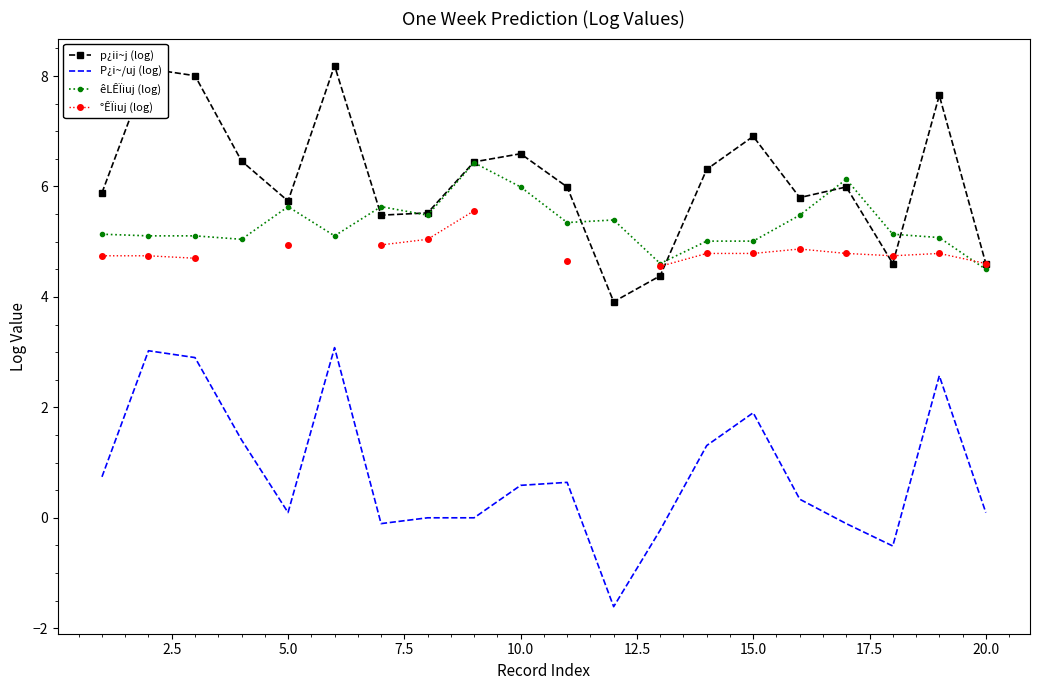

True or false: êLÊÏiuj (log) has a value of 4.0 at 10.0.

False